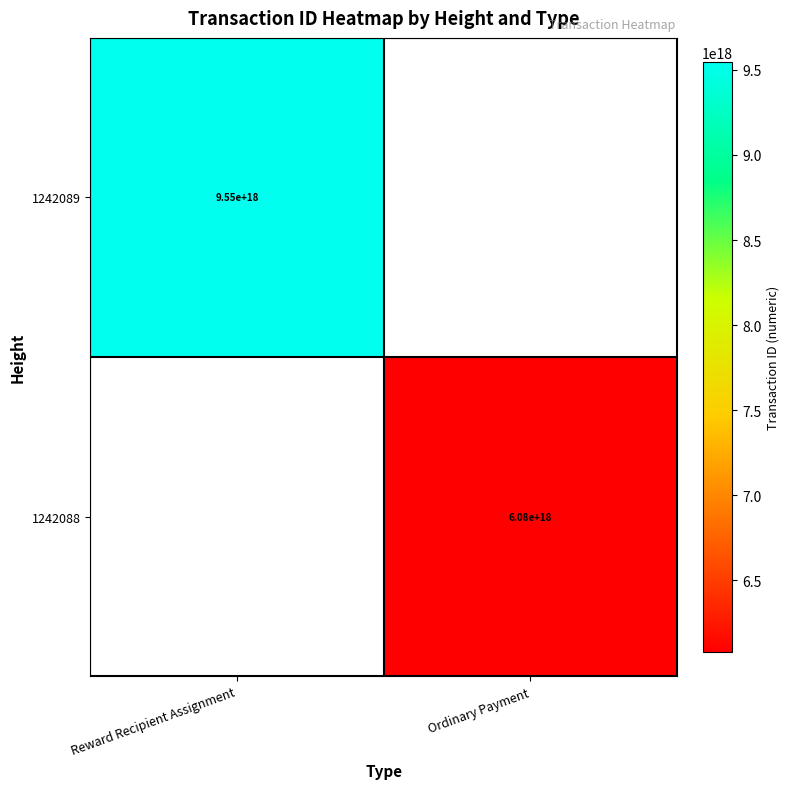

How many data points does each series have?

2